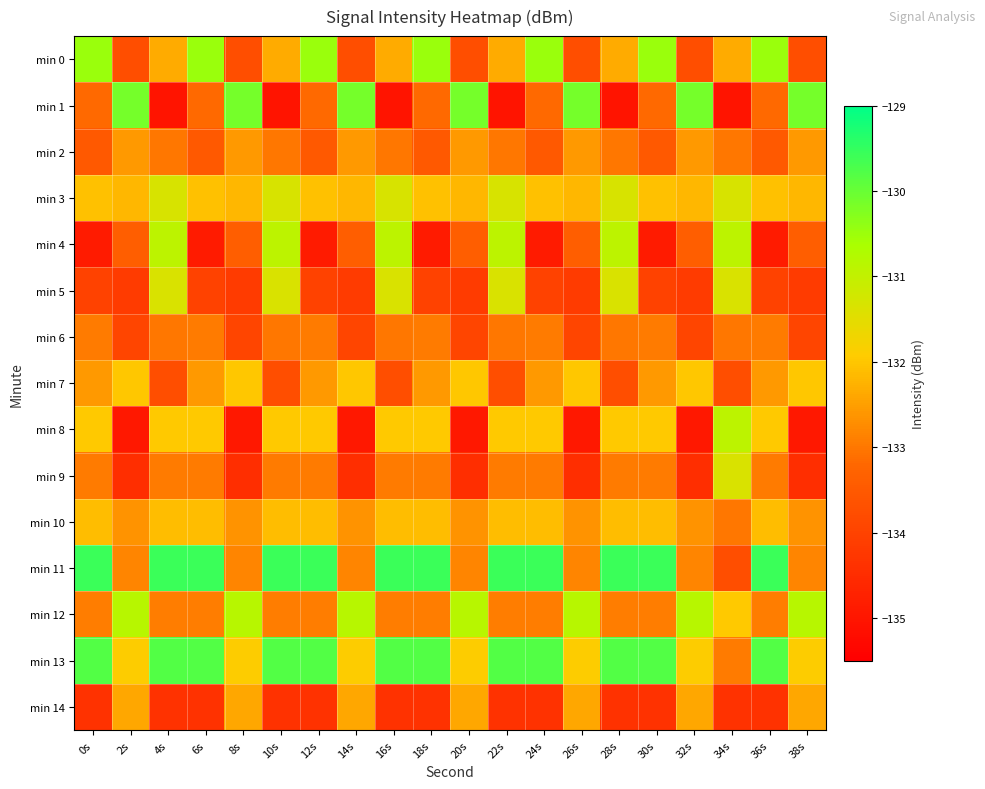

Reading right to left, what are all the values shown in this chart?

min 0: 38s=-133.7	36s=-130.5	34s=-132.3	32s=-133.7	30s=-130.5	28s=-132.3	26s=-133.7	24s=-130.5	22s=-132.3	20s=-133.7	18s=-130.5	16s=-132.3	14s=-133.7	12s=-130.5	10s=-132.3	8s=-133.7	6s=-130.5	4s=-132.3	2s=-133.7	0s=-130.5
min 1: 38s=-130.1	36s=-133.2	34s=-135.0	32s=-130.1	30s=-133.2	28s=-135.0	26s=-130.1	24s=-133.2	22s=-135.0	20s=-130.1	18s=-133.2	16s=-135.0	14s=-130.1	12s=-133.2	10s=-135.0	8s=-130.1	6s=-133.2	4s=-135.0	2s=-130.1	0s=-133.2
min 2: 38s=-132.6	36s=-133.5	34s=-133.0	32s=-132.6	30s=-133.5	28s=-133.0	26s=-132.6	24s=-133.5	22s=-133.0	20s=-132.6	18s=-133.5	16s=-133.0	14s=-132.6	12s=-133.5	10s=-133.0	8s=-132.6	6s=-133.5	4s=-133.0	2s=-132.6	0s=-133.5
min 3: 38s=-132.2	36s=-132.1	34s=-131.3	32s=-132.2	30s=-132.1	28s=-131.3	26s=-132.2	24s=-132.1	22s=-131.3	20s=-132.2	18s=-132.1	16s=-131.3	14s=-132.2	12s=-132.1	10s=-131.3	8s=-132.2	6s=-132.1	4s=-131.3	2s=-132.2	0s=-132.1
min 4: 38s=-133.4	36s=-134.9	34s=-130.9	32s=-133.4	30s=-134.9	28s=-130.9	26s=-133.4	24s=-134.9	22s=-130.9	20s=-133.4	18s=-134.9	16s=-130.9	14s=-133.4	12s=-134.9	10s=-130.9	8s=-133.4	6s=-134.9	4s=-130.9	2s=-133.4	0s=-134.9
min 5: 38s=-134.2	36s=-134.0	34s=-131.3	32s=-134.2	30s=-134.0	28s=-131.3	26s=-134.2	24s=-134.0	22s=-131.3	20s=-134.2	18s=-134.0	16s=-131.3	14s=-134.2	12s=-134.0	10s=-131.3	8s=-134.2	6s=-134.0	4s=-131.3	2s=-134.2	0s=-134.0
min 6: 38s=-133.9	36s=-132.9	34s=-133.0	32s=-133.9	30s=-132.9	28s=-133.0	26s=-133.9	24s=-132.9	22s=-133.0	20s=-133.9	18s=-132.9	16s=-133.0	14s=-133.9	12s=-132.9	10s=-133.0	8s=-133.9	6s=-132.9	4s=-133.0	2s=-133.9	0s=-132.9
min 7: 38s=-132.0	36s=-132.6	34s=-133.7	32s=-132.0	30s=-132.6	28s=-133.7	26s=-132.0	24s=-132.6	22s=-133.7	20s=-132.0	18s=-132.6	16s=-133.7	14s=-132.0	12s=-132.6	10s=-133.7	8s=-132.0	6s=-132.6	4s=-133.7	2s=-132.0	0s=-132.6
min 8: 38s=-134.9	36s=-132.0	34s=-130.9	32s=-134.9	30s=-132.0	28s=-132.0	26s=-134.9	24s=-132.0	22s=-132.0	20s=-134.9	18s=-132.0	16s=-132.0	14s=-134.9	12s=-132.0	10s=-132.0	8s=-134.9	6s=-132.0	4s=-132.0	2s=-134.9	0s=-132.0
min 9: 38s=-134.4	36s=-132.9	34s=-131.3	32s=-134.4	30s=-132.9	28s=-132.9	26s=-134.4	24s=-132.9	22s=-132.9	20s=-134.4	18s=-132.9	16s=-132.9	14s=-134.4	12s=-132.9	10s=-132.9	8s=-134.4	6s=-132.9	4s=-132.9	2s=-134.4	0s=-132.9
min 10: 38s=-132.7	36s=-132.1	34s=-133.0	32s=-132.7	30s=-132.1	28s=-132.1	26s=-132.7	24s=-132.1	22s=-132.1	20s=-132.7	18s=-132.1	16s=-132.1	14s=-132.7	12s=-132.1	10s=-132.1	8s=-132.7	6s=-132.1	4s=-132.1	2s=-132.7	0s=-132.1
min 11: 38s=-132.8	36s=-129.6	34s=-133.7	32s=-132.8	30s=-129.6	28s=-129.6	26s=-132.8	24s=-129.6	22s=-129.6	20s=-132.8	18s=-129.6	16s=-129.6	14s=-132.8	12s=-129.6	10s=-129.6	8s=-132.8	6s=-129.6	4s=-129.6	2s=-132.8	0s=-129.6
min 12: 38s=-130.8	36s=-132.9	34s=-132.0	32s=-130.8	30s=-132.9	28s=-132.9	26s=-130.8	24s=-132.9	22s=-132.9	20s=-130.8	18s=-132.9	16s=-132.9	14s=-130.8	12s=-132.9	10s=-132.9	8s=-130.8	6s=-132.9	4s=-132.9	2s=-130.8	0s=-132.9
min 13: 38s=-131.9	36s=-129.8	34s=-132.9	32s=-131.9	30s=-129.8	28s=-129.8	26s=-131.9	24s=-129.8	22s=-129.8	20s=-131.9	18s=-129.8	16s=-129.8	14s=-131.9	12s=-129.8	10s=-129.8	8s=-131.9	6s=-129.8	4s=-129.8	2s=-131.9	0s=-129.8
min 14: 38s=-132.4	36s=-134.4	34s=-134.4	32s=-132.4	30s=-134.4	28s=-134.4	26s=-132.4	24s=-134.4	22s=-134.4	20s=-132.4	18s=-134.4	16s=-134.4	14s=-132.4	12s=-134.4	10s=-134.4	8s=-132.4	6s=-134.4	4s=-134.4	2s=-132.4	0s=-134.4